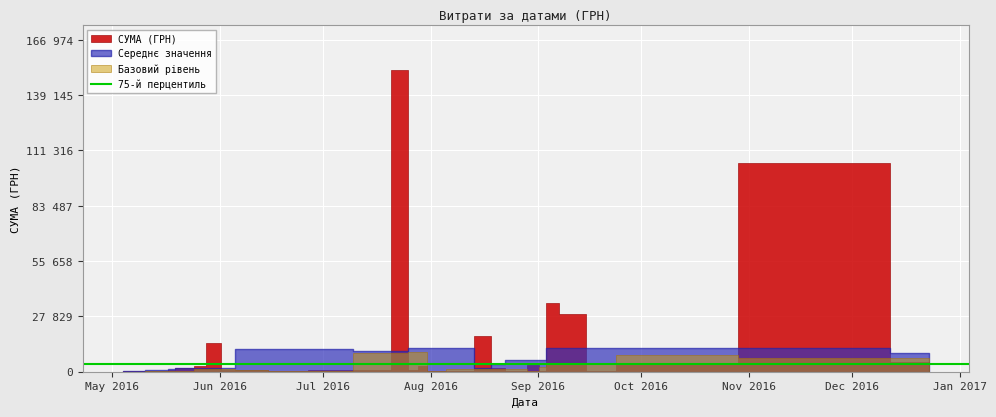

The value at 29.07.2016 is 1119.2. True or false?

False